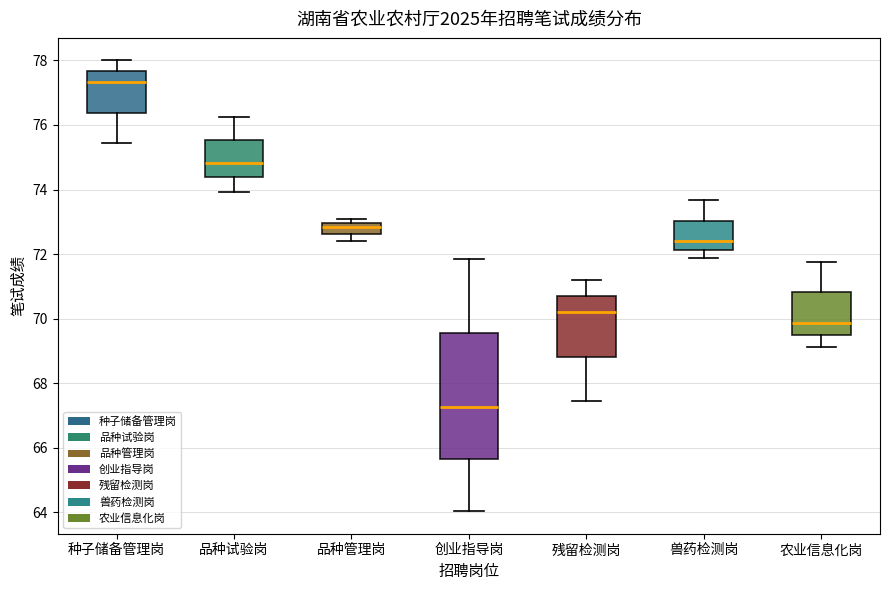

Reading left to right, read every box against the y-axis: the position of its median line, the range the box covers, and the ends of its whiskers. The values are not printed on the chart, so give them approximately, as read against the axis.

种子储备管理岗: median 77.4, box 76.4 to 77.6, whiskers 75.4 to 78.0
品种试验岗: median 74.8, box 74.4 to 75.6, whiskers 74.0 to 76.2
品种管理岗: median 72.8, box 72.6 to 73.0, whiskers 72.4 to 73.2
创业指导岗: median 67.2, box 65.6 to 69.6, whiskers 64.0 to 71.8
残留检测岗: median 70.2, box 68.8 to 70.8, whiskers 67.4 to 71.2
兽药检测岗: median 72.4, box 72.2 to 73.0, whiskers 71.8 to 73.6
农业信息化岗: median 69.8, box 69.6 to 70.8, whiskers 69.2 to 71.8